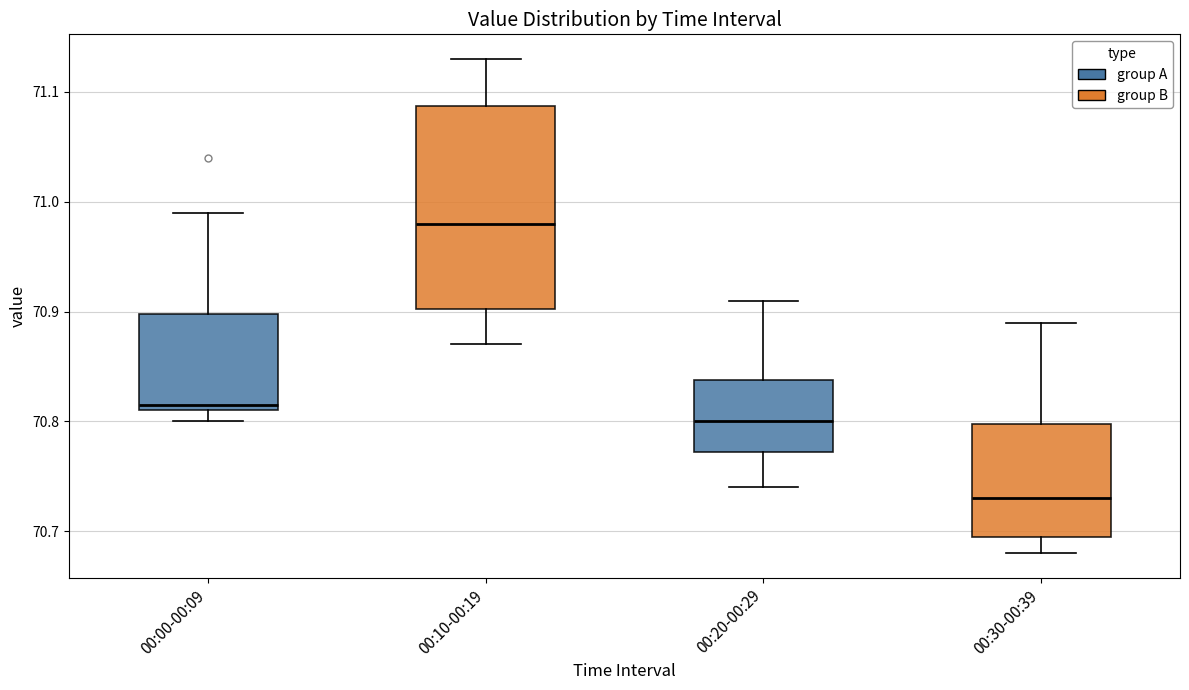

Which box is the tallest, from its lower edge to its upper edge?

00:10-00:19